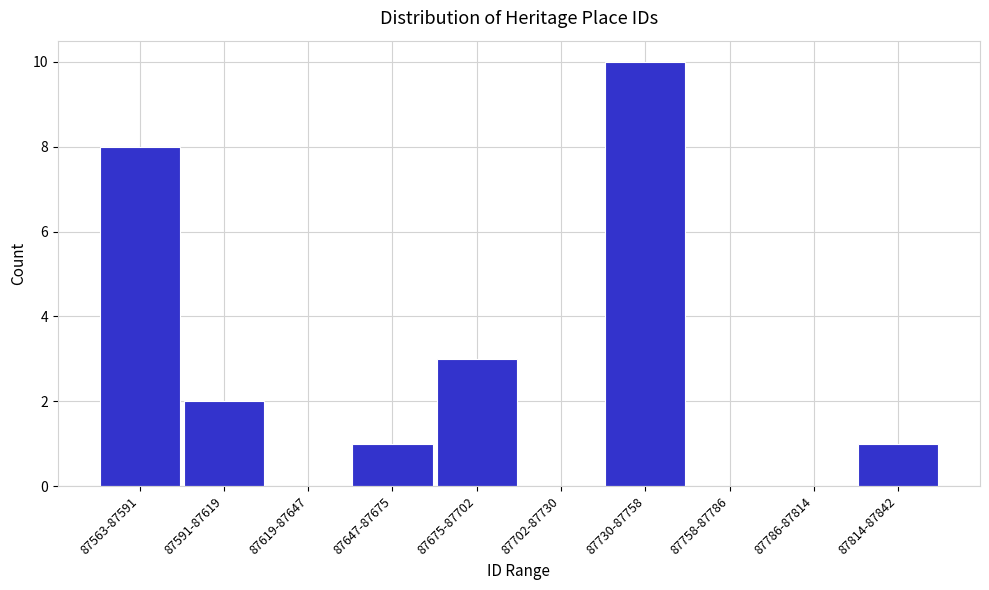

Reading right to left, list all the values displayed in this chart.

87814-87842=1	87786-87814=0	87758-87786=0	87730-87758=10	87702-87730=0	87675-87702=3	87647-87675=1	87619-87647=0	87591-87619=2	87563-87591=8